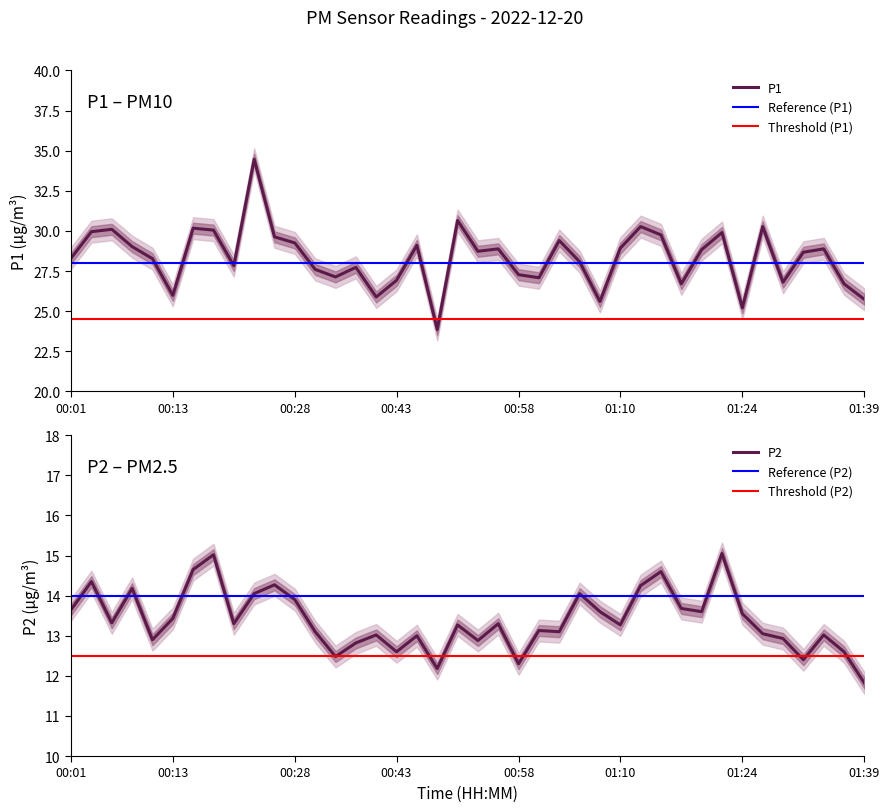

What is the total value across all series at 01:07?

39.2